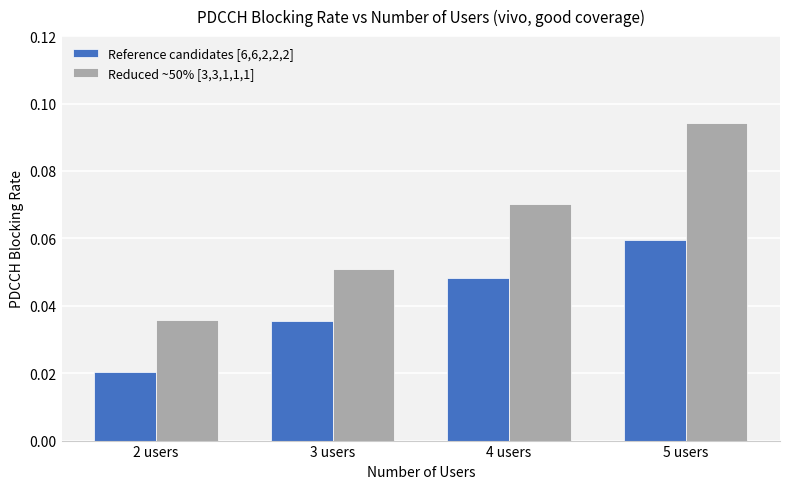

The value of Reference candidates [6,6,2,2,2] at 3 users is 0.1. True or false?

False